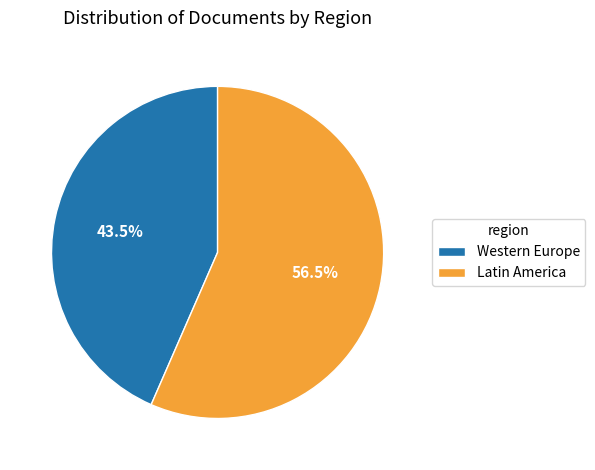

What percentage is NOT represented by Western Europe?

56.5%